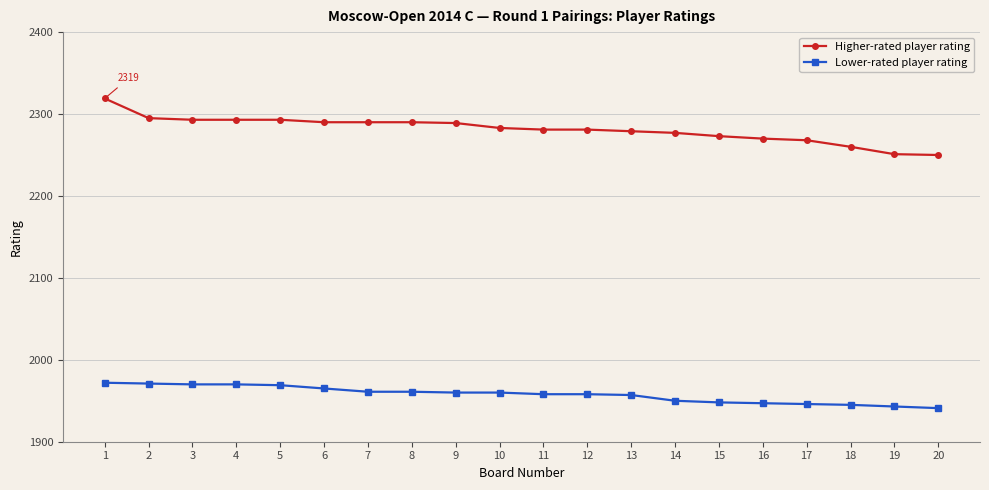

Does the chart display data point markers on the line(s)?

Yes